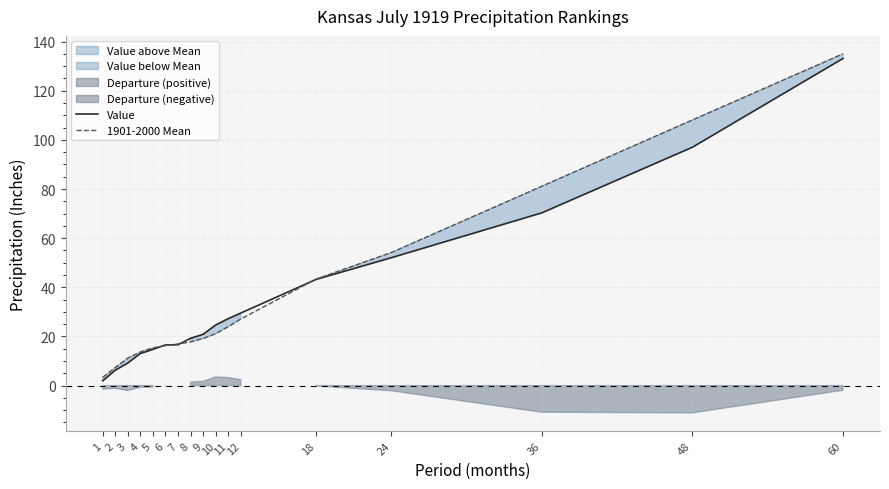

Which has a higher value, 24 or 5?

24